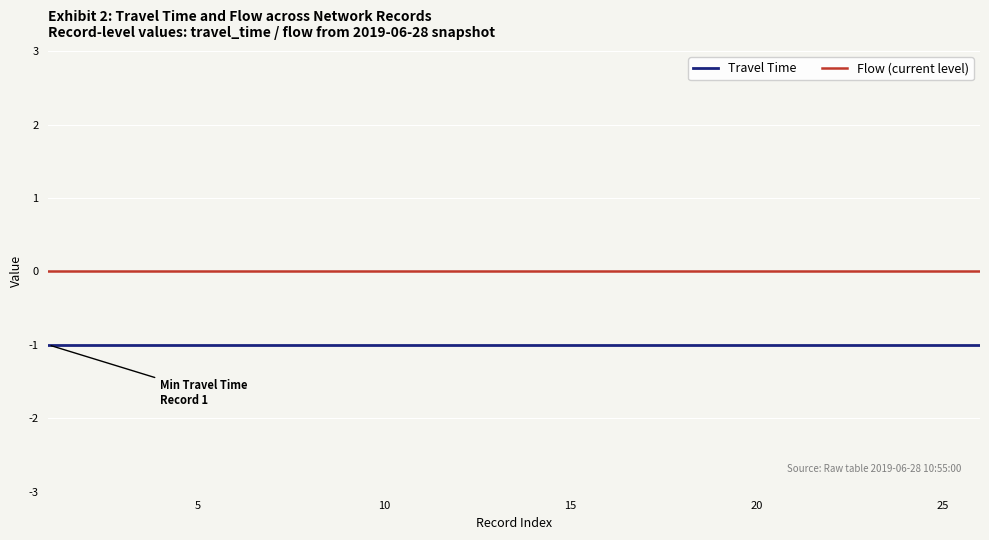

Rank the series by their average value, from lowest to highest.

Travel Time, Flow (current level)